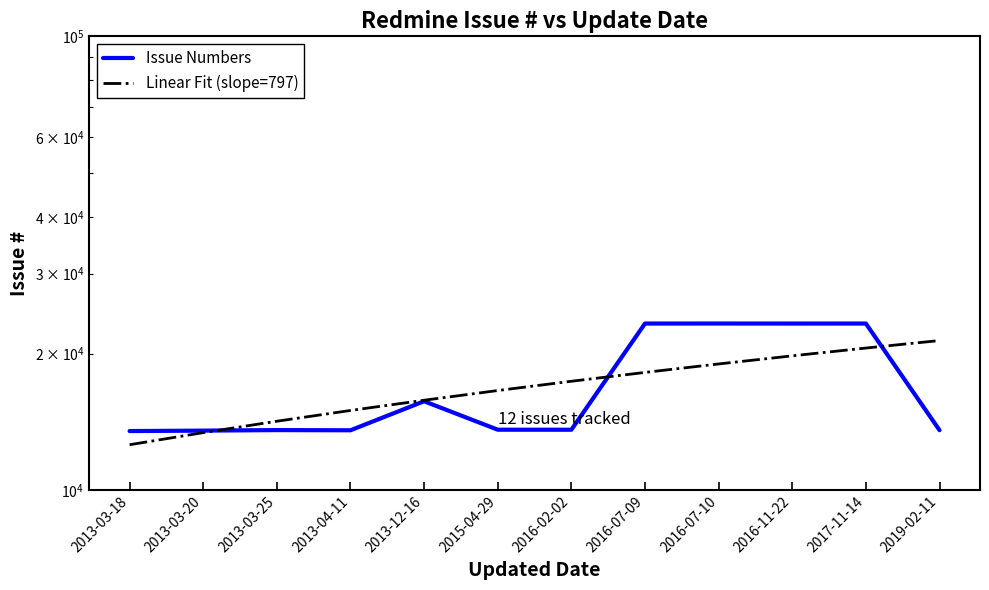

At which category is the sum across all series the highest?

2017-11-14